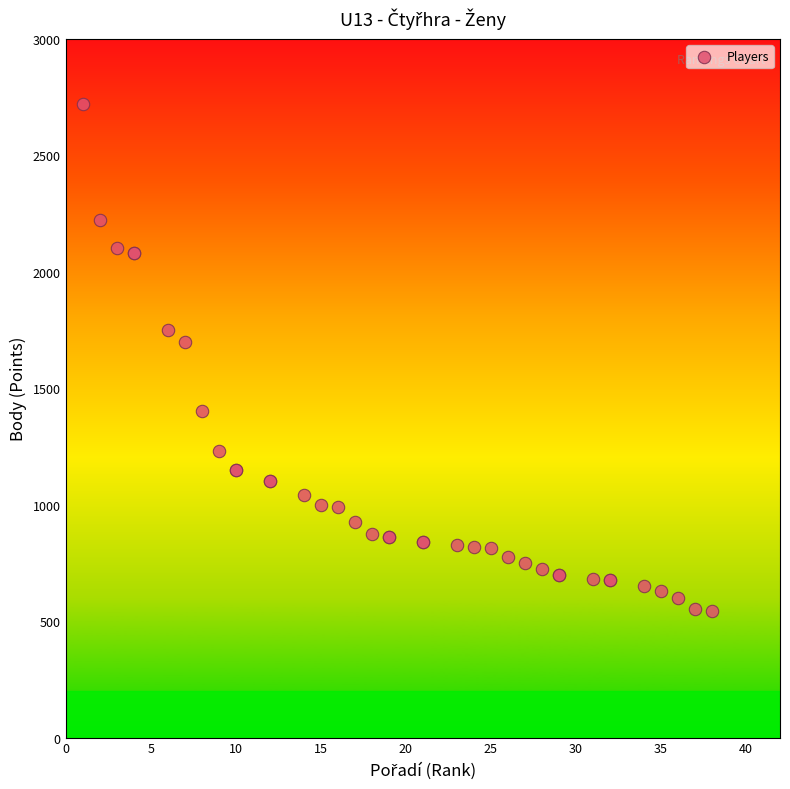

What Y value in the scatter plot is closest to 1632?

1700